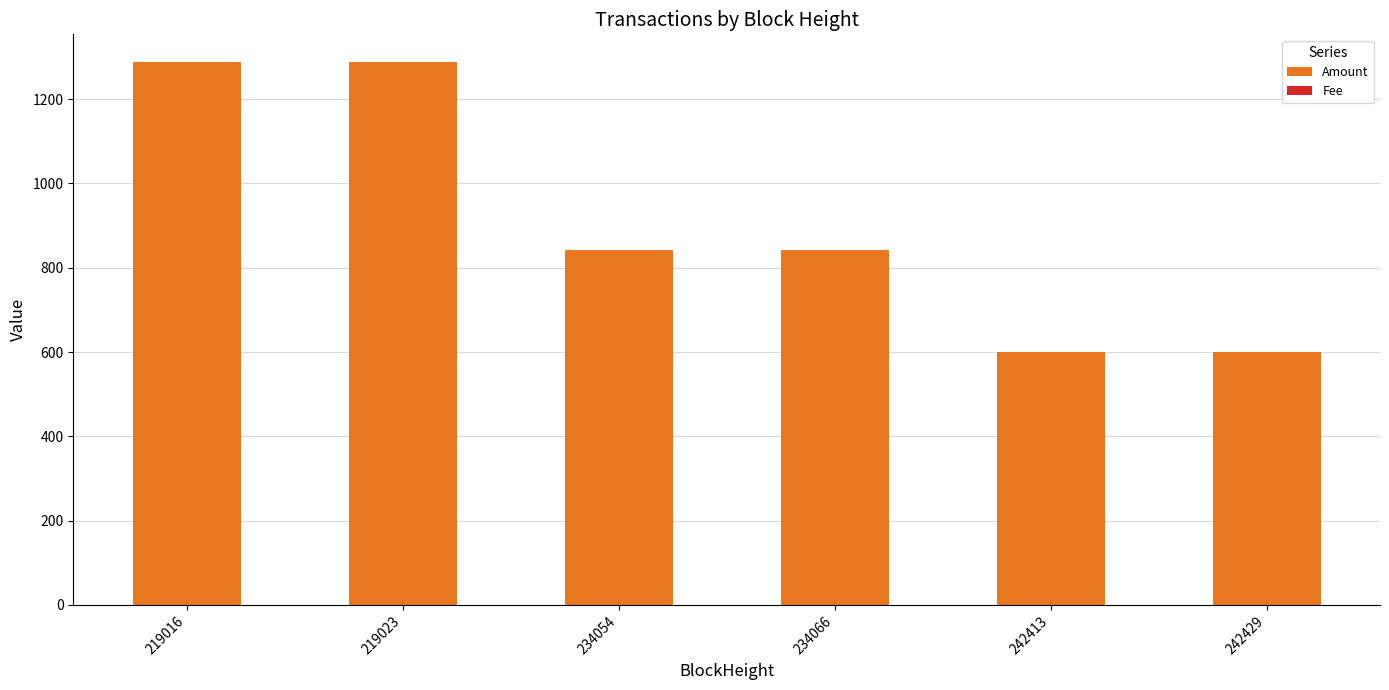

The Amount series shows 332.2 at 234066. True or false?

False